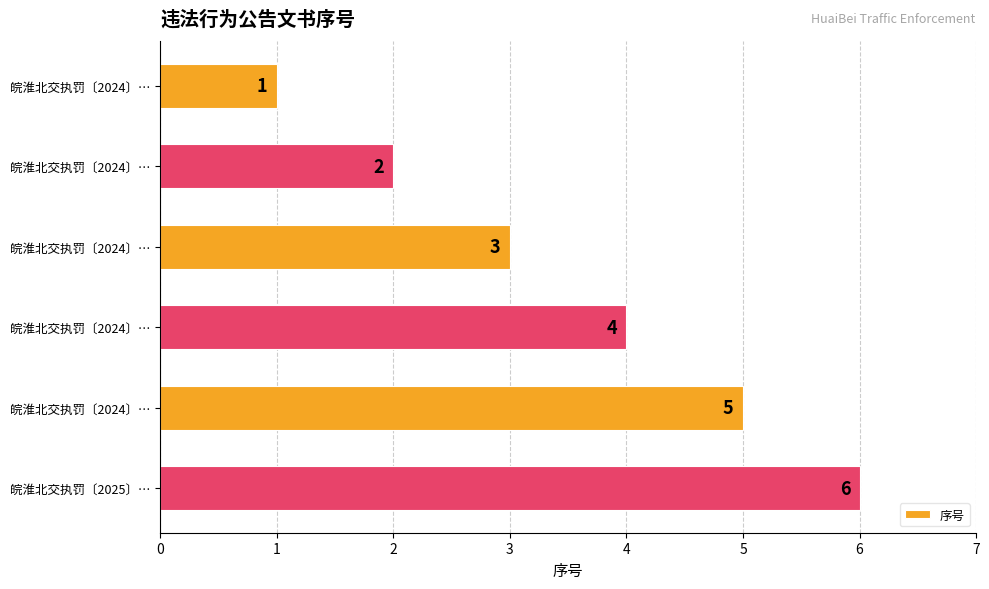

How many series are shown in this chart?

1